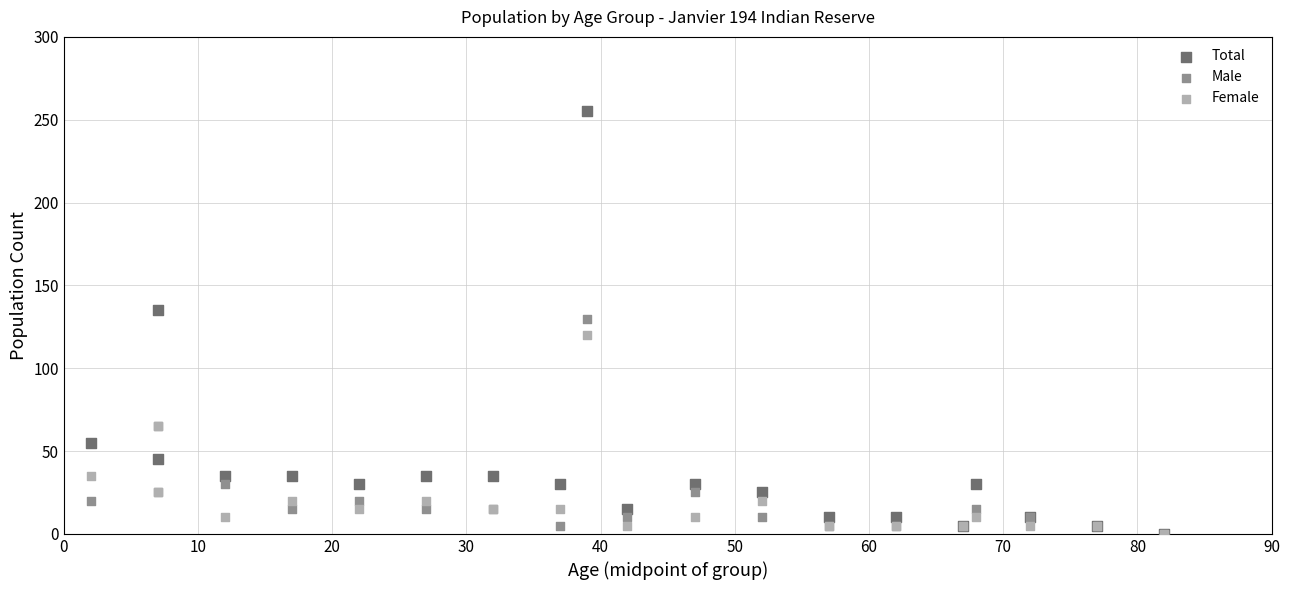

Across all series, what Y value is closest to 127?

130